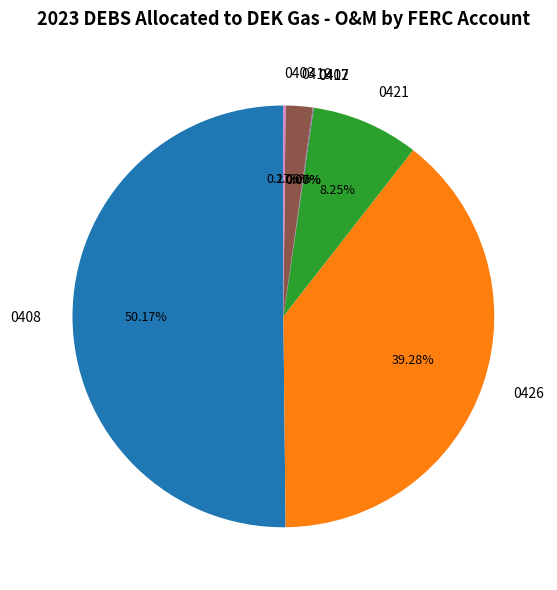

Which slice represents more than half of the pie?

0408